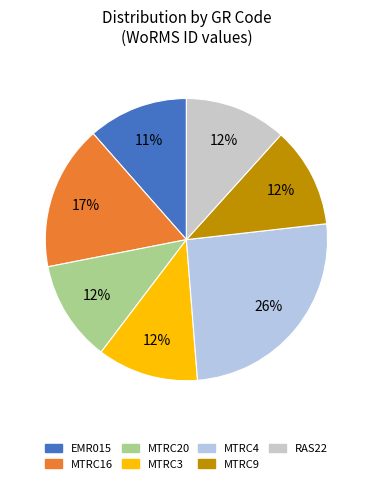

Which slice is the smallest?

EMR015